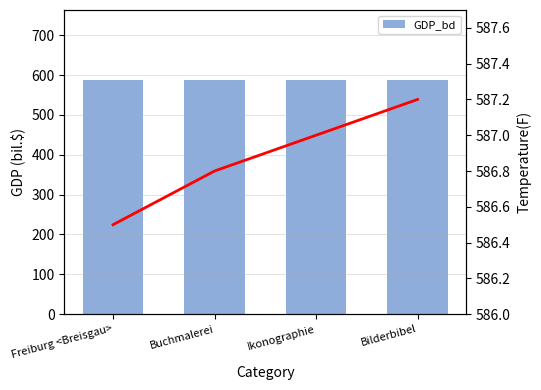

How many groups of bars are there?

4